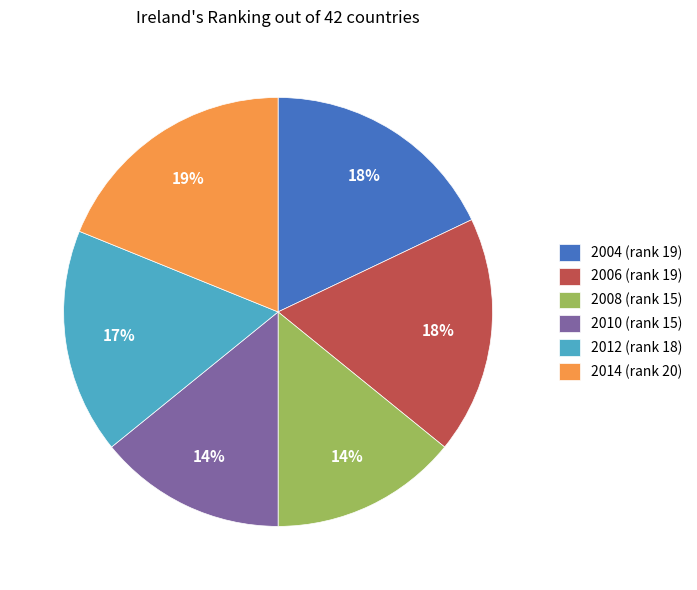

To the nearest percent, what percentage of the pie is 2006?

18%